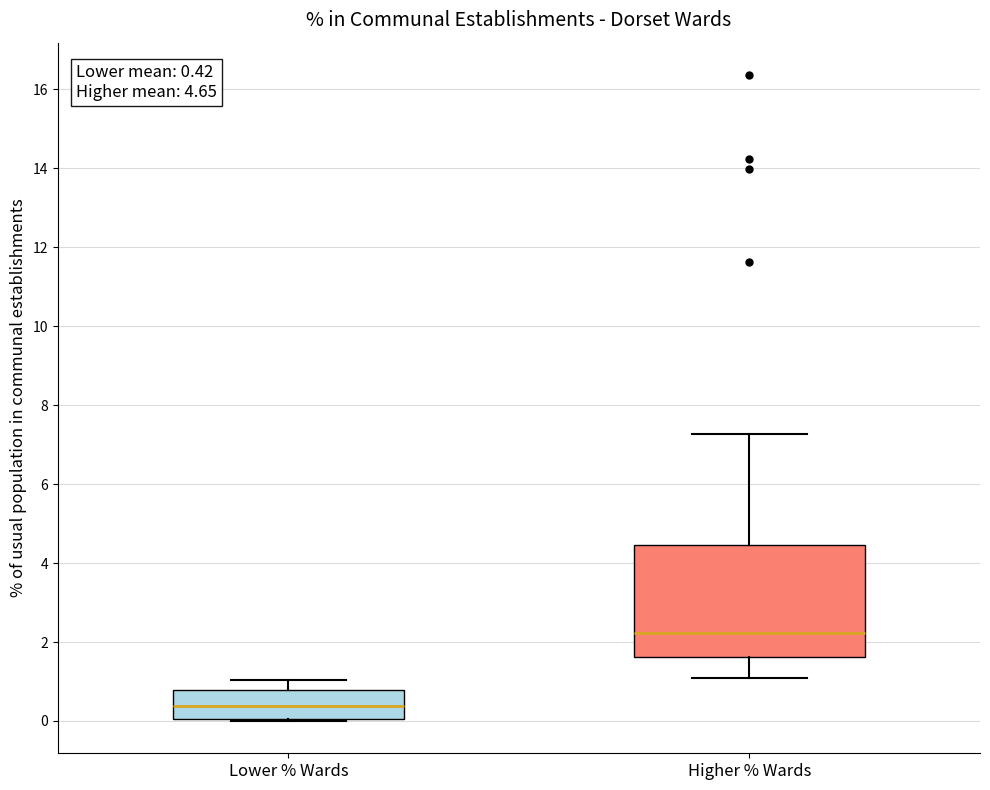

Which box is the tallest, from its lower edge to its upper edge?

Higher % Wards